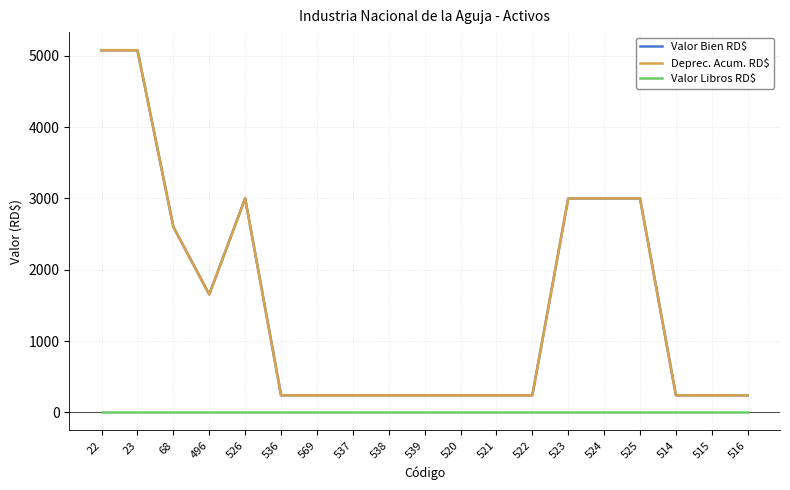

The Valor Libros RD$ series shows 1.0 at 525. True or false?

True